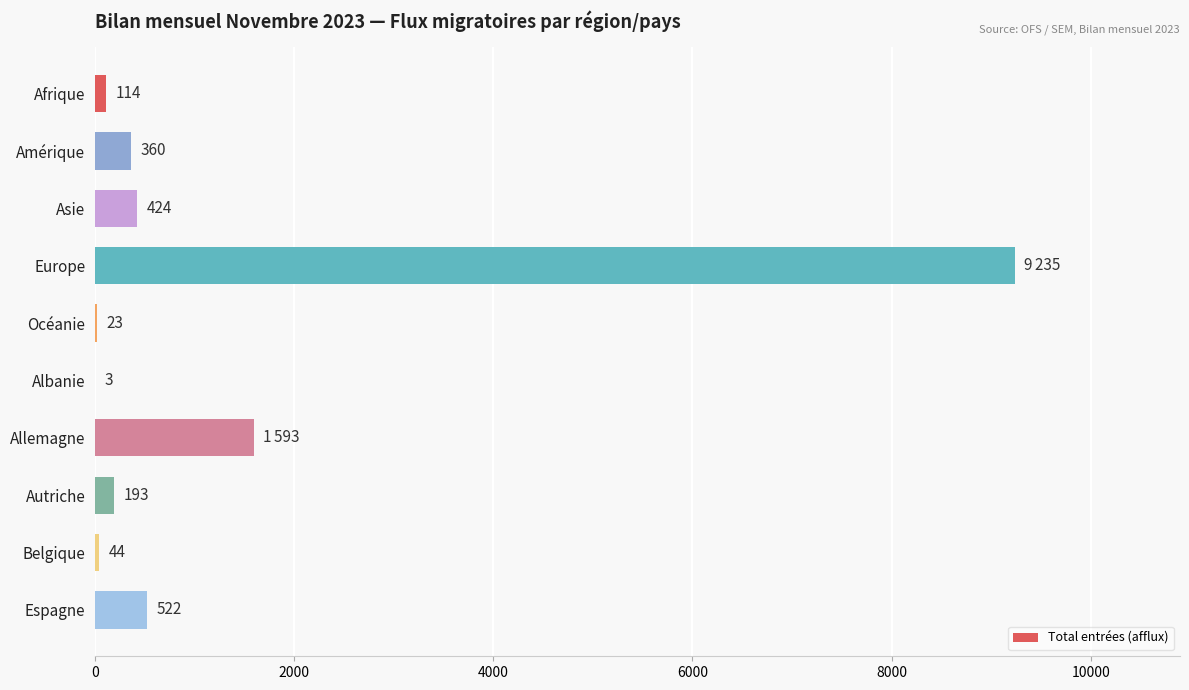

What is the greatest value displayed?

9235